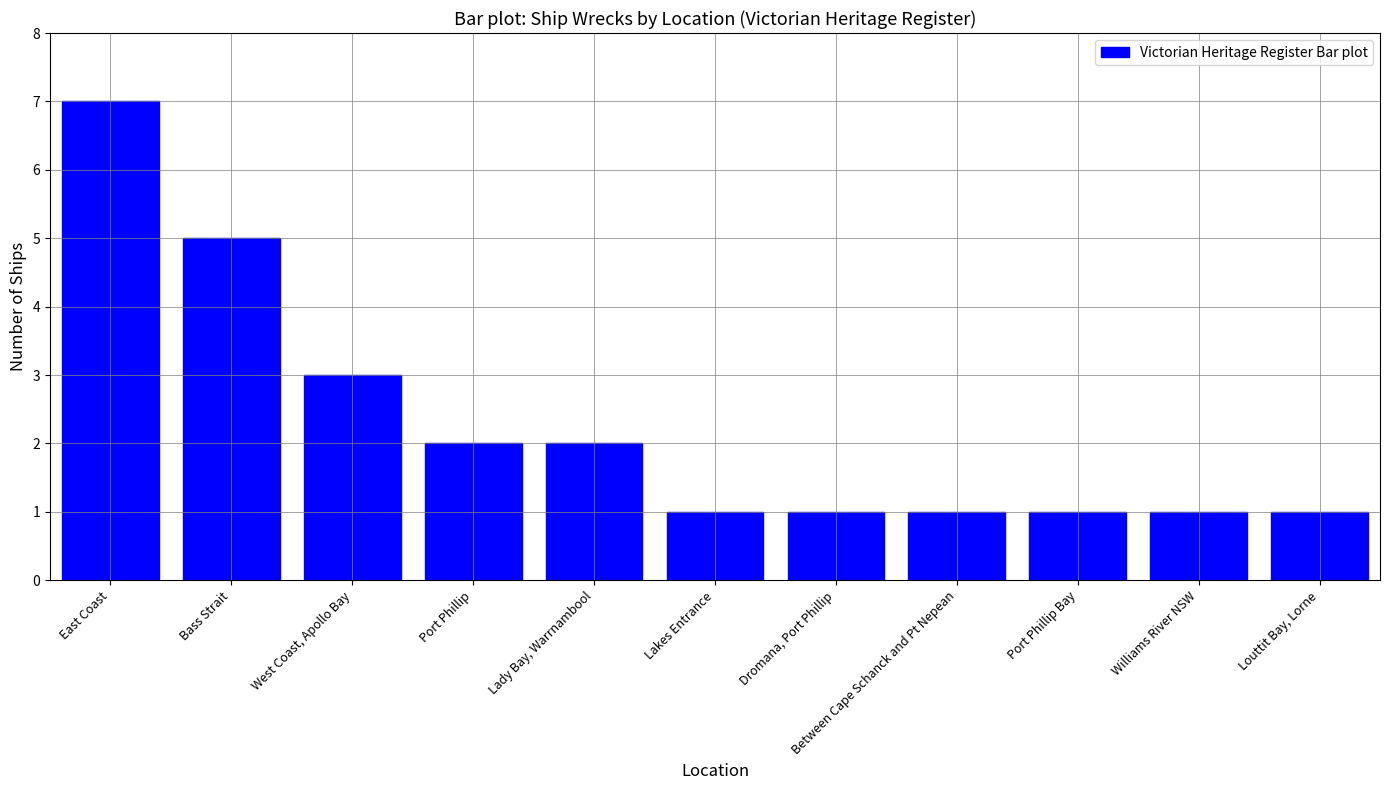

Reading right to left, what are all the values shown in this chart?

Louttit Bay, Lorne=1	Williams River NSW=1	Port Phillip Bay=1	Between Cape Schanck and Pt Nepean=1	Dromana, Port Phillip=1	Lakes Entrance=1	Lady Bay, Warrnambool=2	Port Phillip=2	West Coast, Apollo Bay=3	Bass Strait=5	East Coast=7